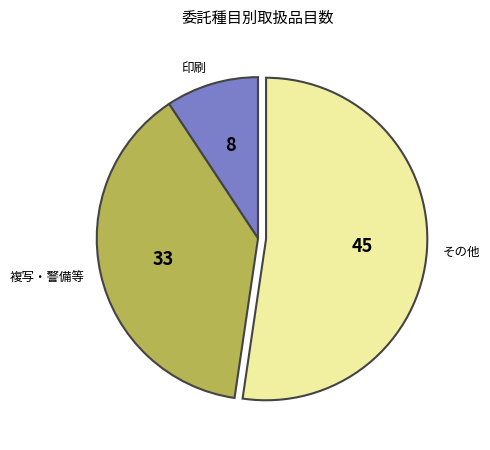

The 印刷 slice represents 9% of the pie. True or false?

True